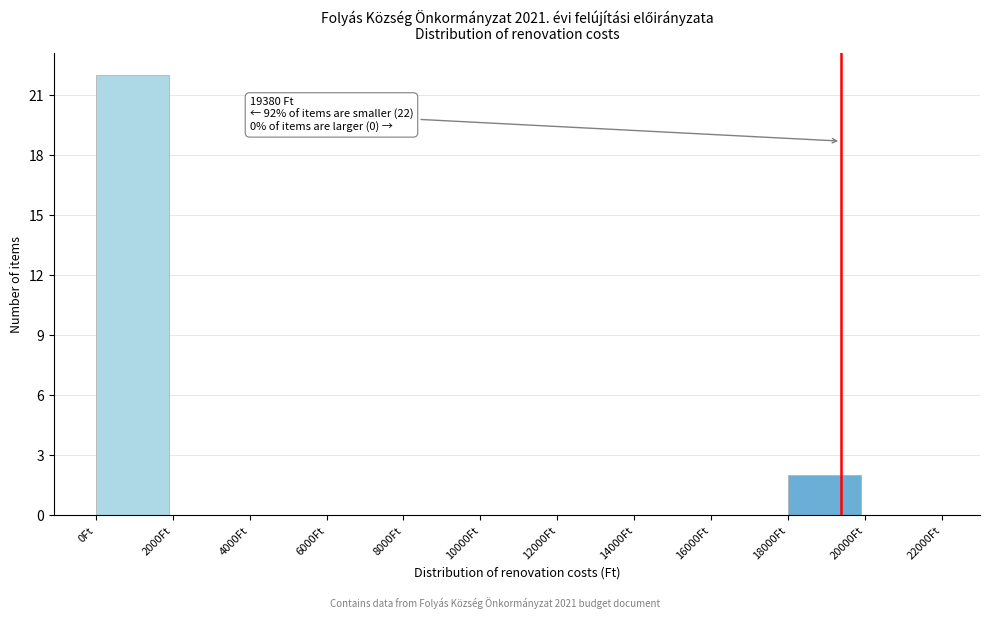

Over which range of the x-axis is the bar tallest?

0 to 2000